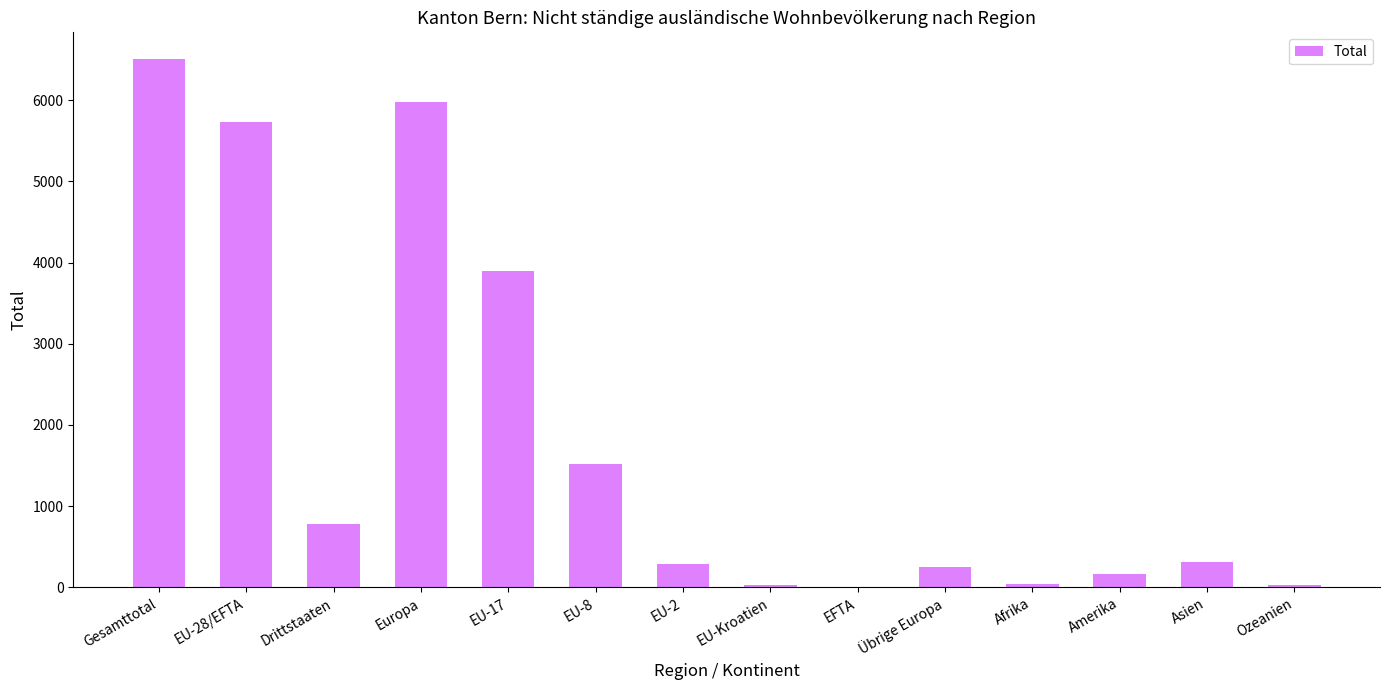

What is the greatest value displayed?

6511